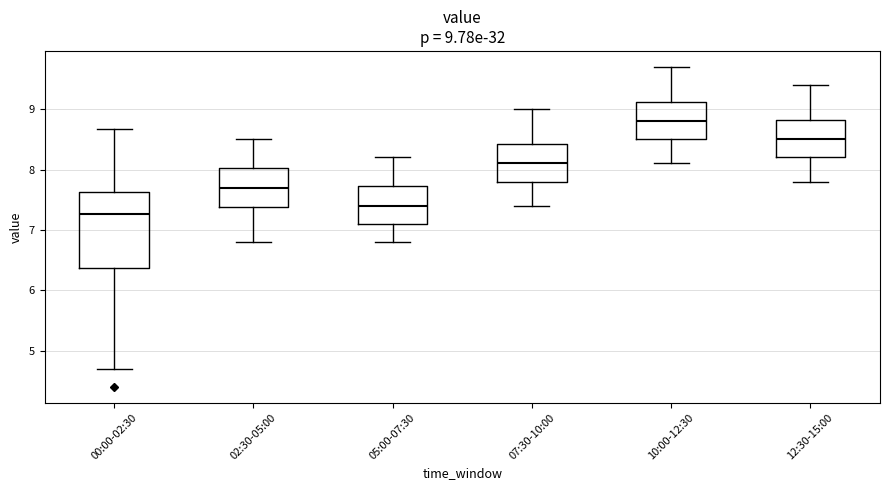

Which box has the lowest median line?

00:00-02:30